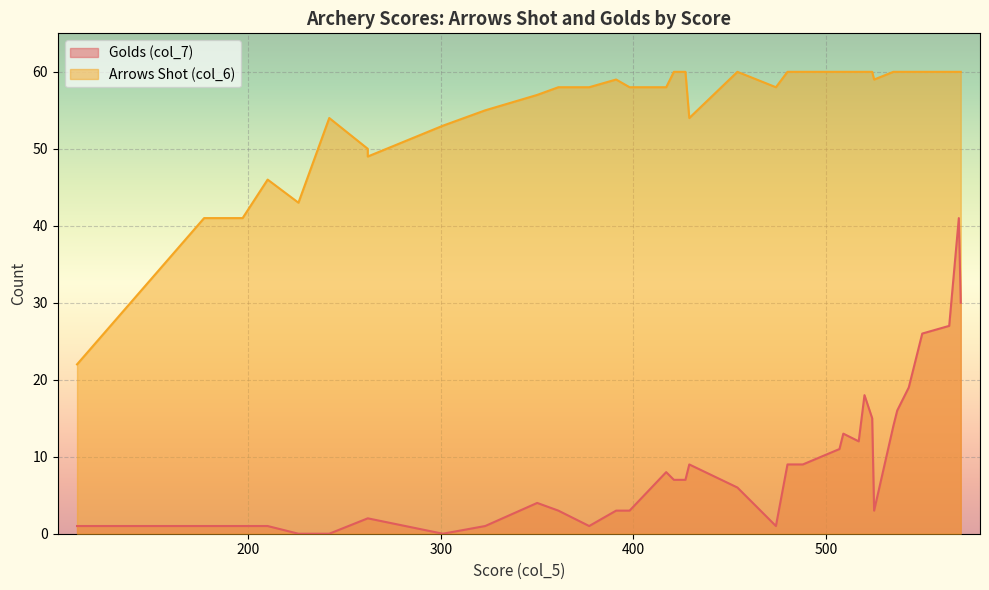

Count the number of categories in the chart.

36